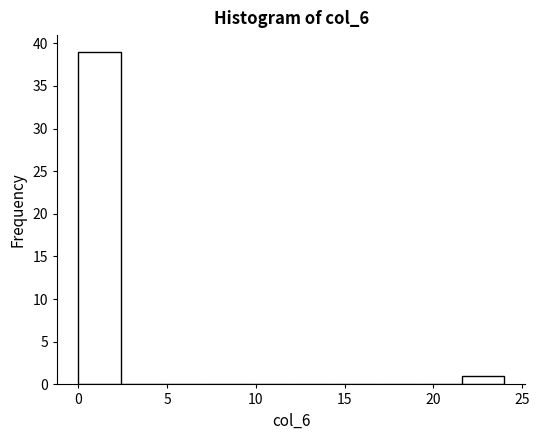

Reading left to right, list every bar in this chart as the range it spans on the x-axis followed by its height. Neither the bar edges nor the heights are printed on the chart, so give them approximately, as read against the axes.

0.0 to 2.4: 39
2.4 to 4.8: 0
4.8 to 7.2: 0
7.2 to 9.6: 0
9.6 to 12.0: 0
12.0 to 14.4: 0
14.4 to 16.8: 0
16.8 to 19.2: 0
19.2 to 21.6: 0
21.6 to 24.0: 1